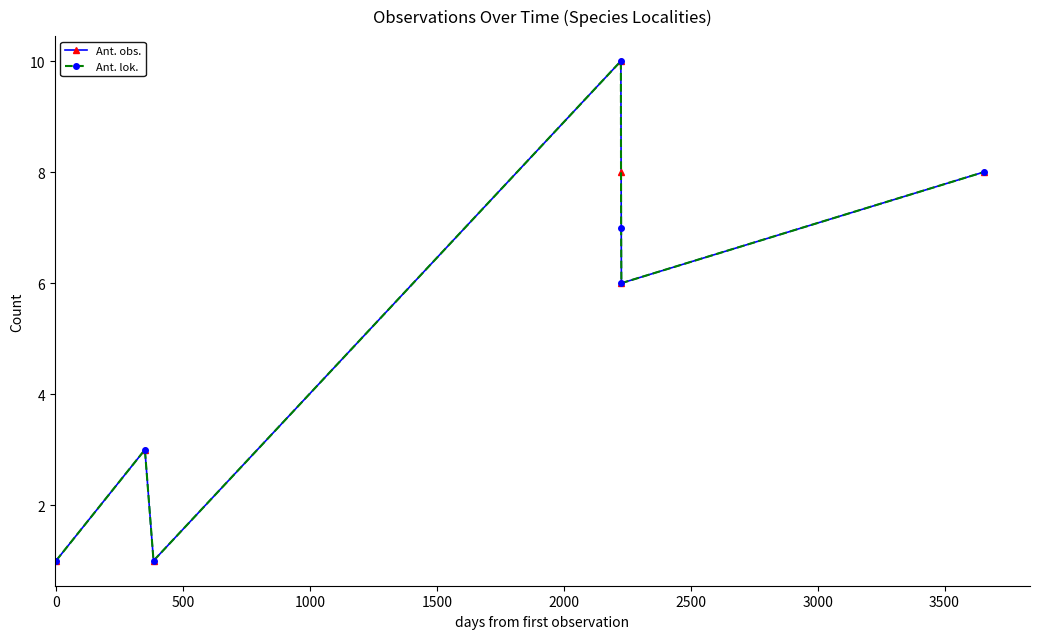

What is the value of the Ant. lok. point at the 2nd from the left?

3